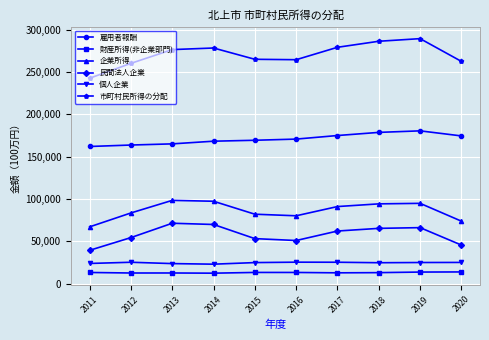

The 企業所得 series shows 67233 at 2011. True or false?

True